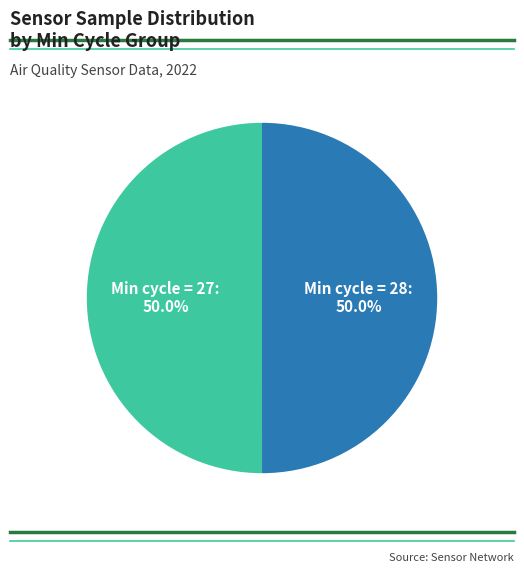

How many segments does this pie chart have?

2